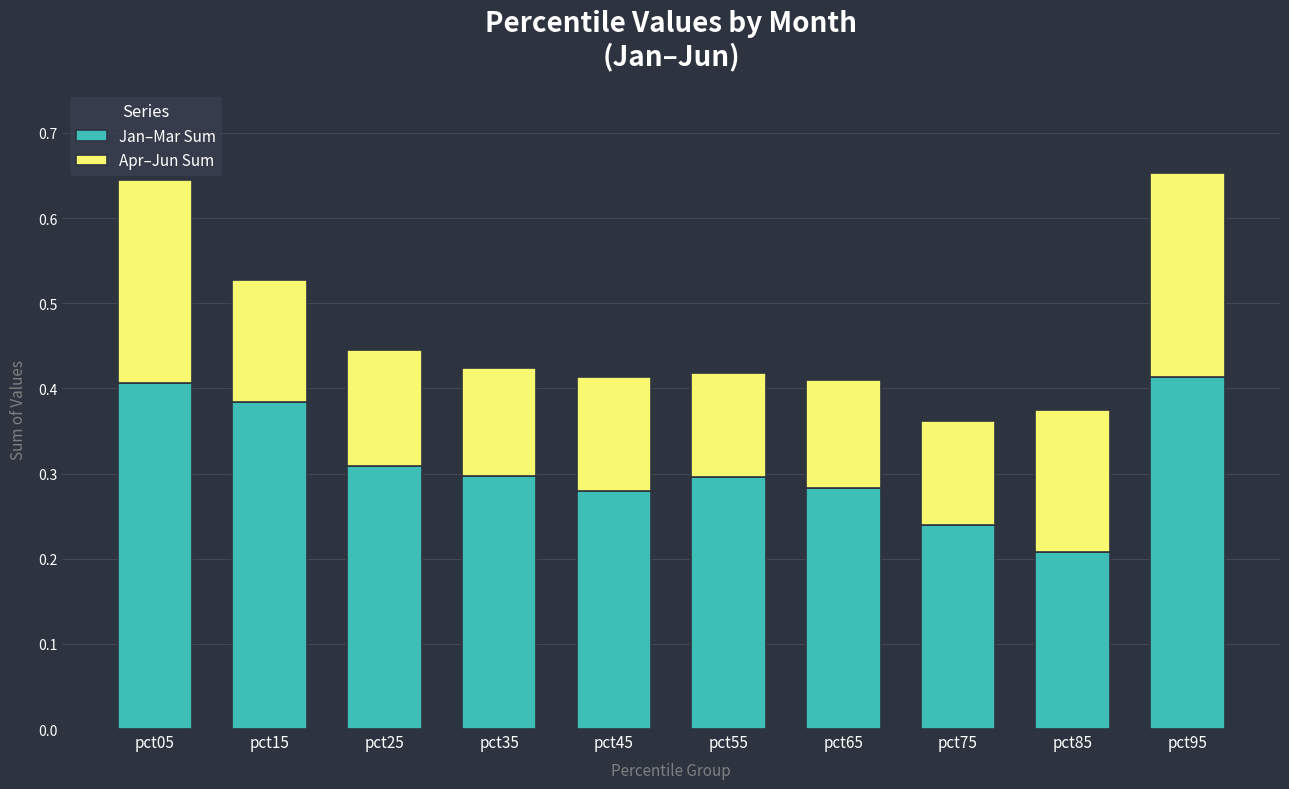

The Jan–Mar Sum series shows 0.3 at pct85. True or false?

False